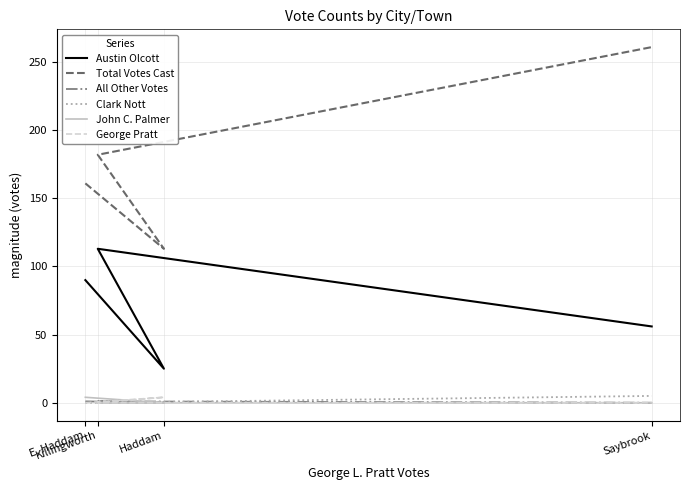

Which series has the widest spread of values?

Total Votes Cast